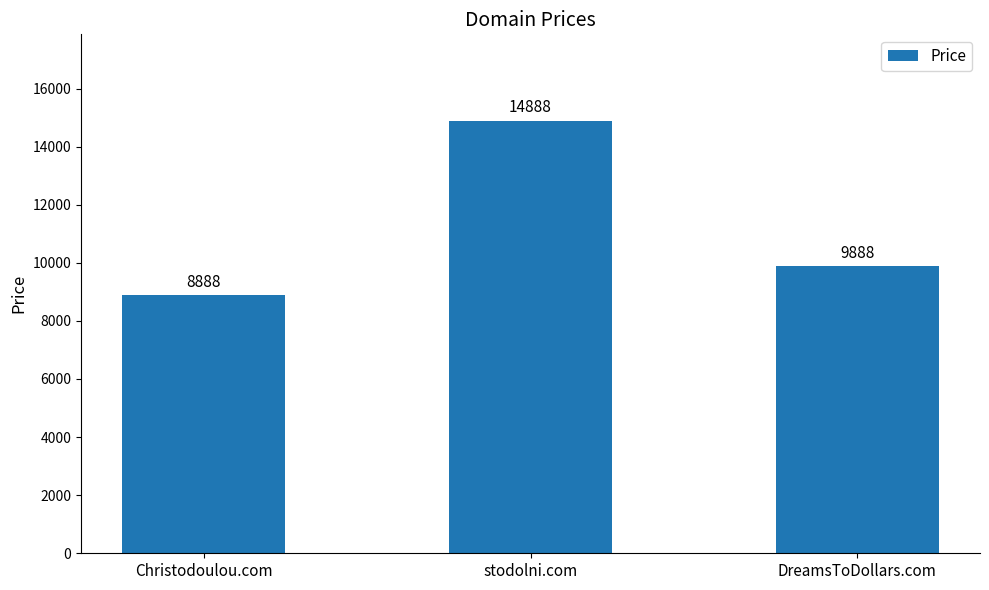

Where does the data first go above 9888?

stodolni.com